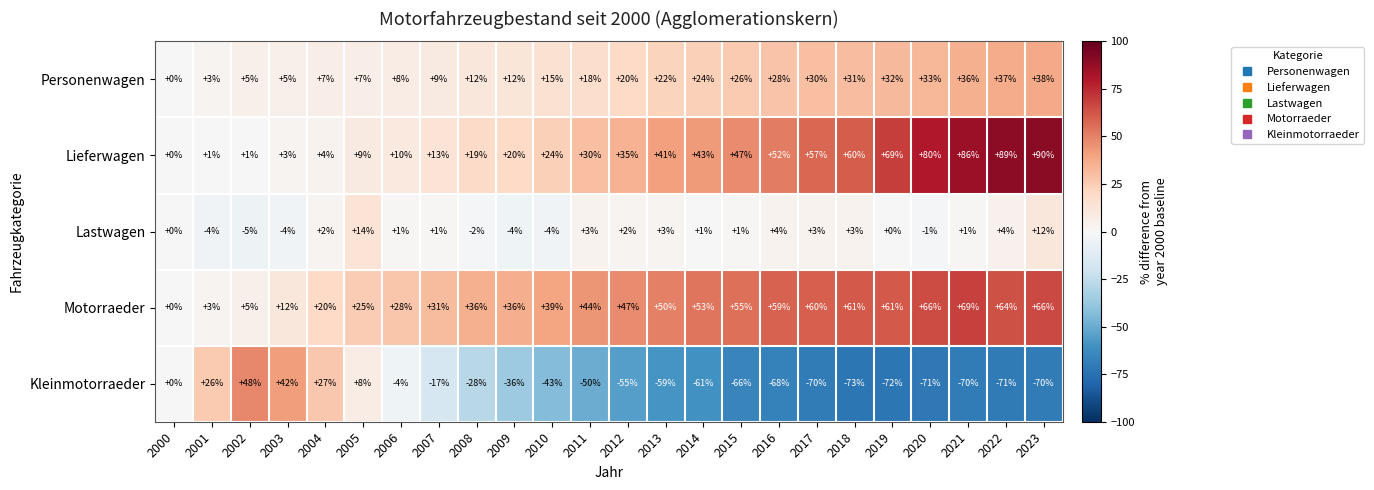

What value does the Lieferwagen series have at 2008, to the nearest 10?

20